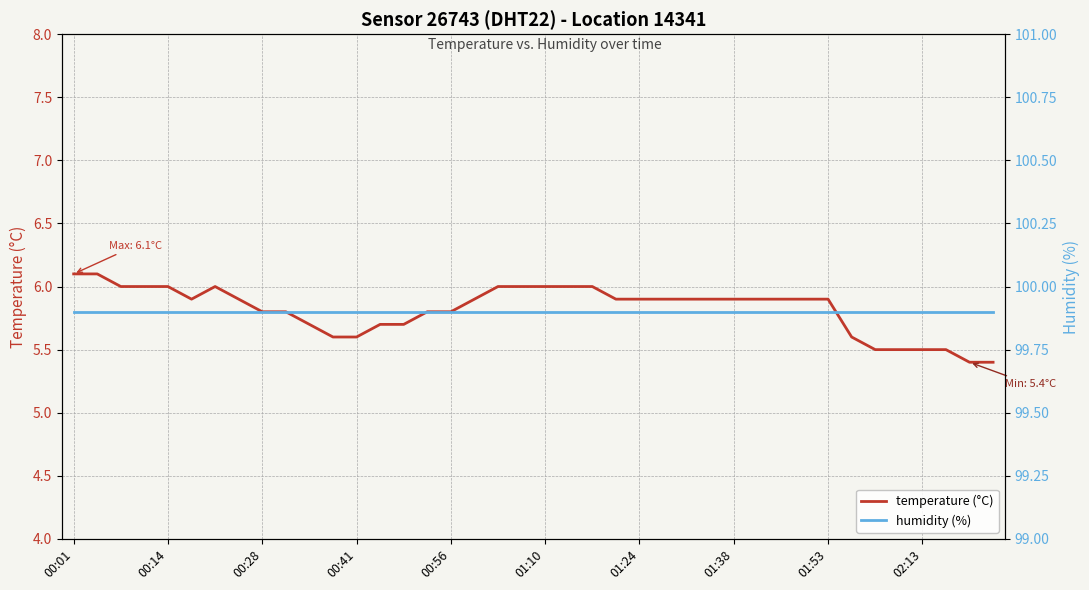

The value of temperature (°C) at 00:56 is 5.8. True or false?

True